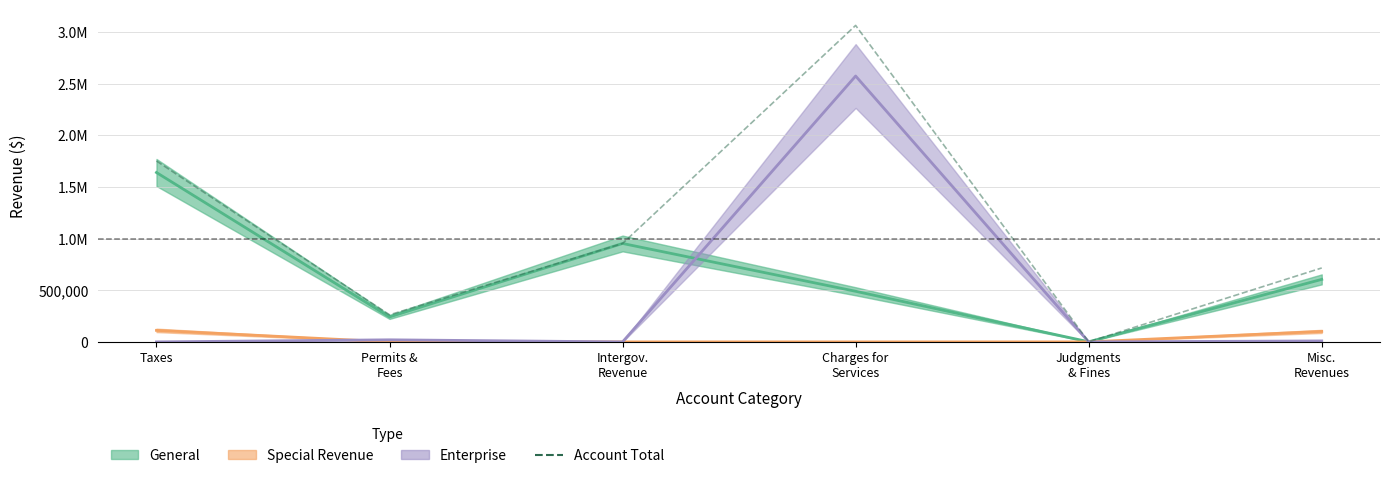

What is the maximum value shown in the chart?

3065131